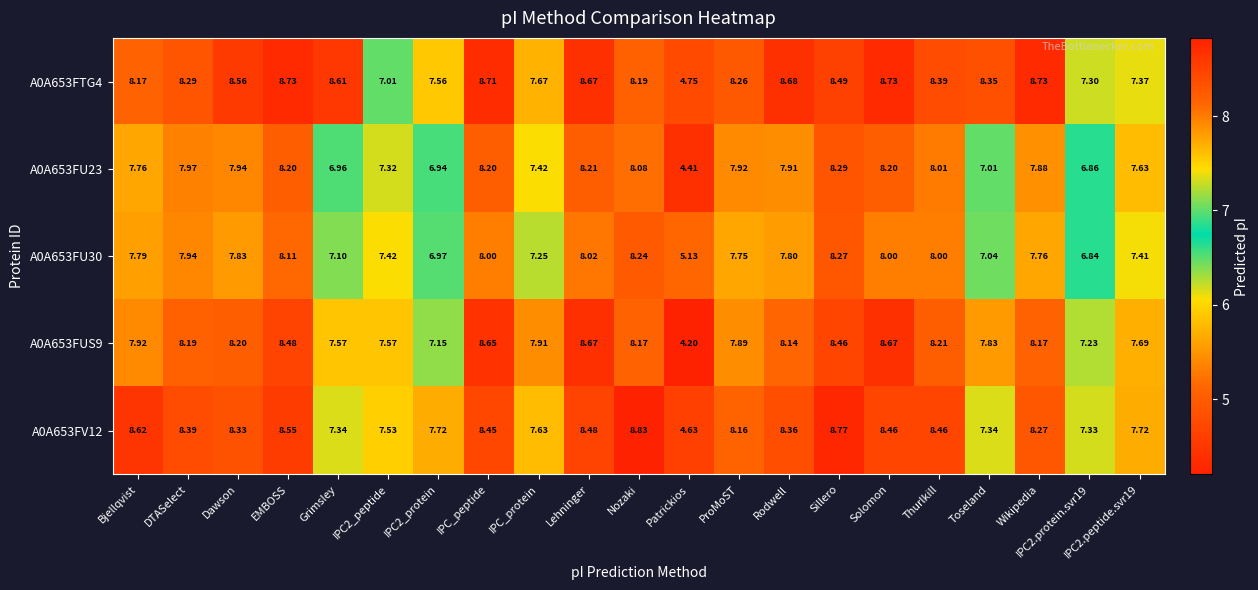

At which label does A0A653FV12 first exceed 8?

Bjellqvist